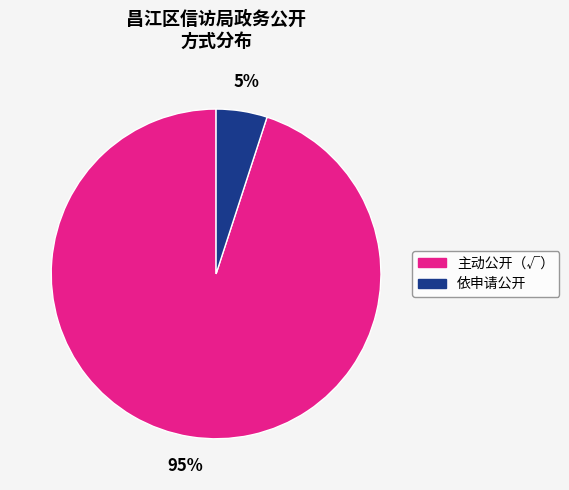

Is there any slice that represents more than half of the pie?

Yes